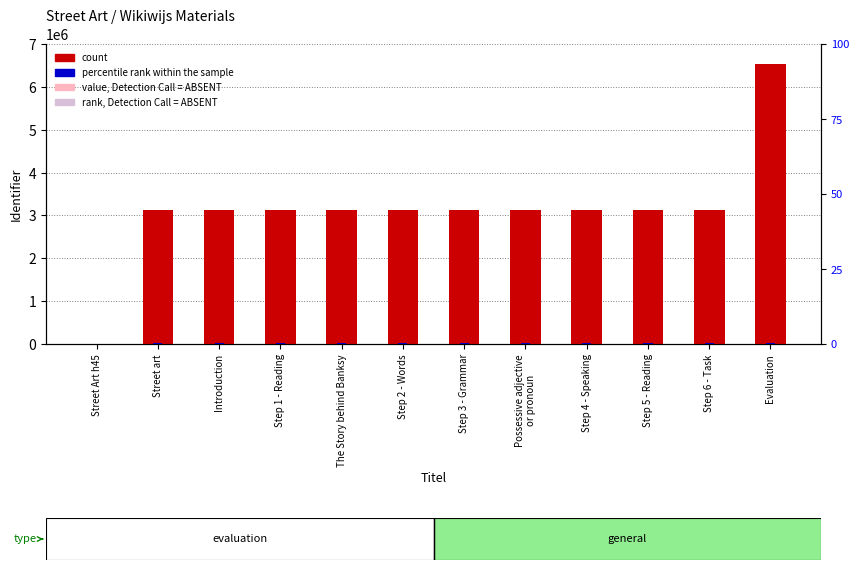

How many series are shown in this chart?

4